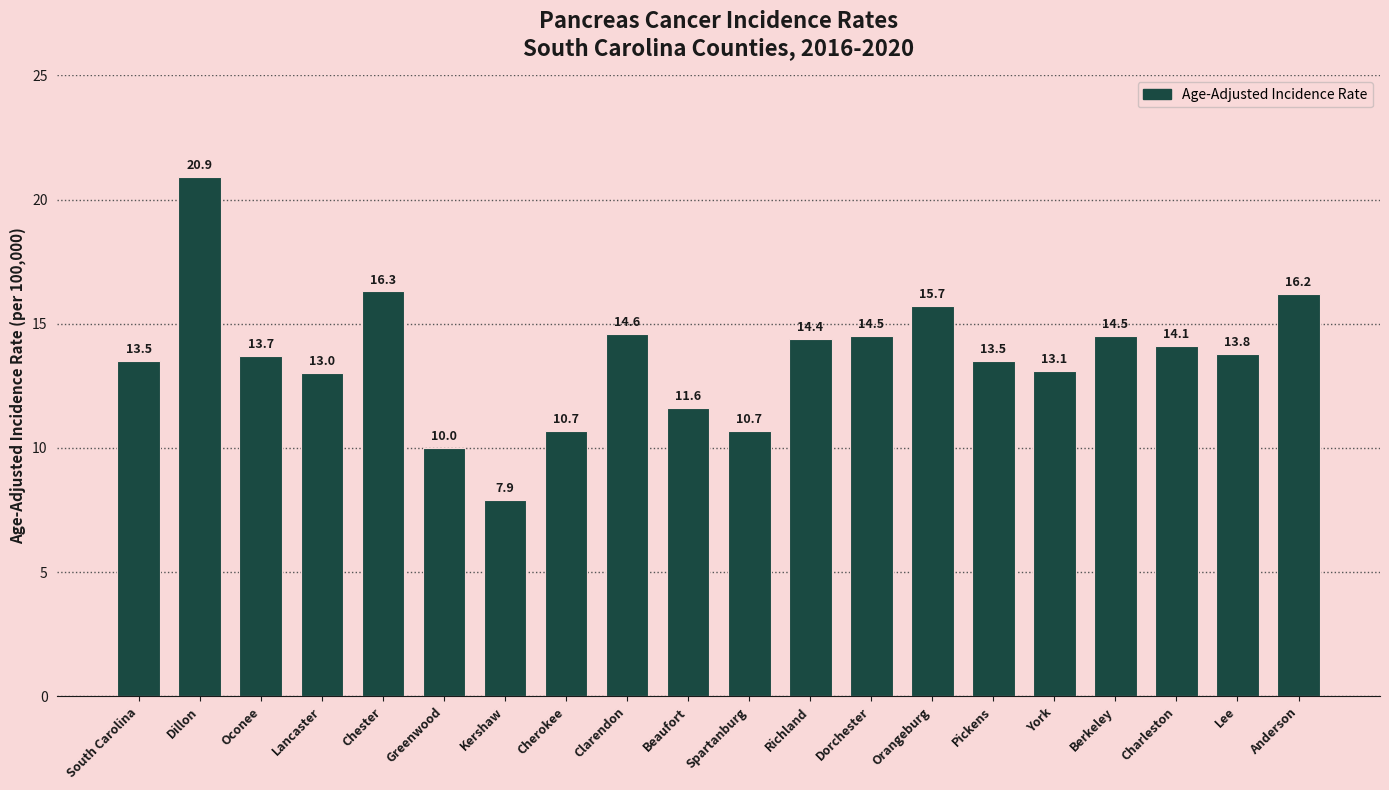

What is the label of the 2nd bar from the right?

Lee